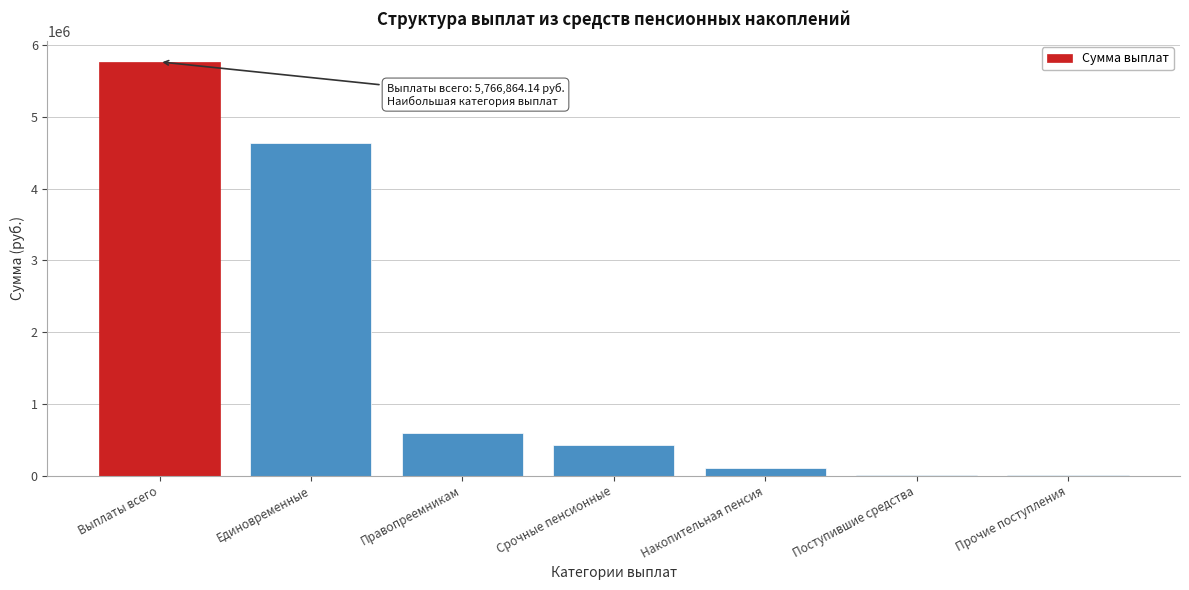

What is the sum of the values at Единовременные and Срочные пенсионные?

5070769.9